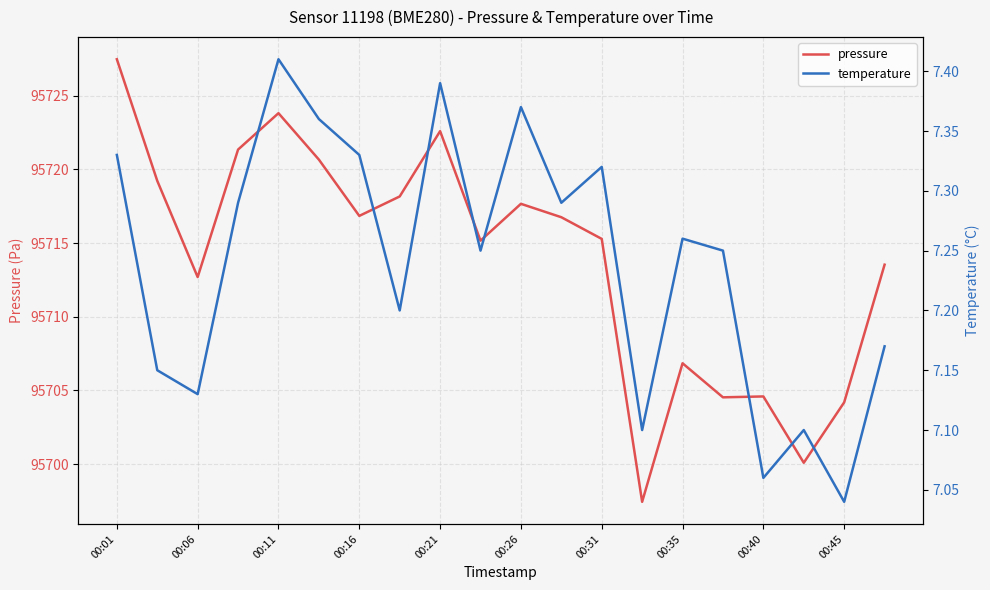

What is the difference between the highest and lowest values at 00:01?

95720.1